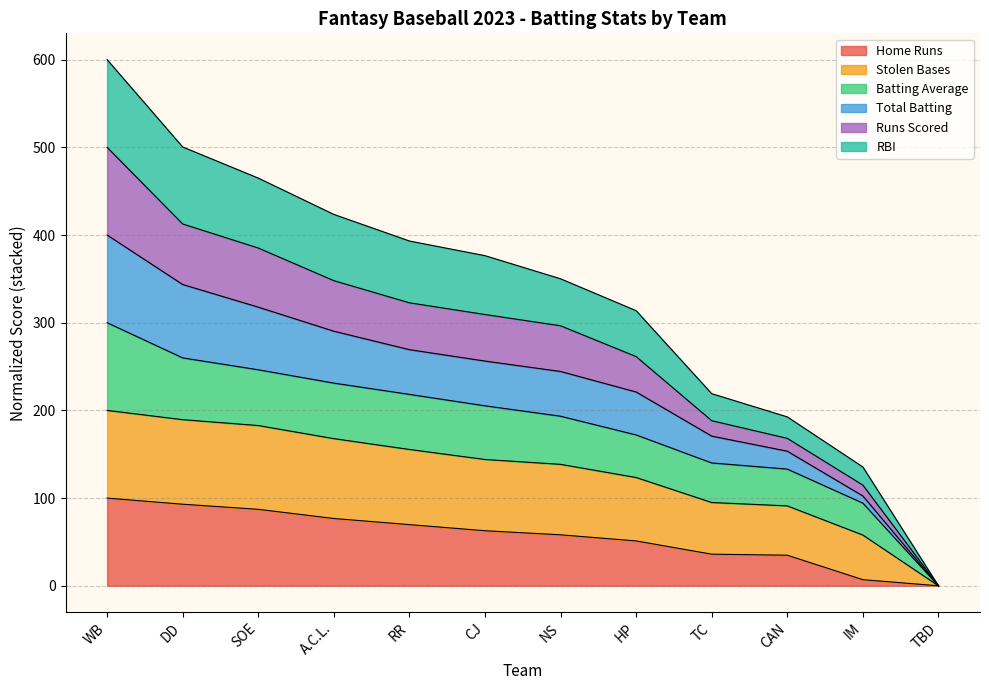

What is the maximum value for Home Runs?

100.0